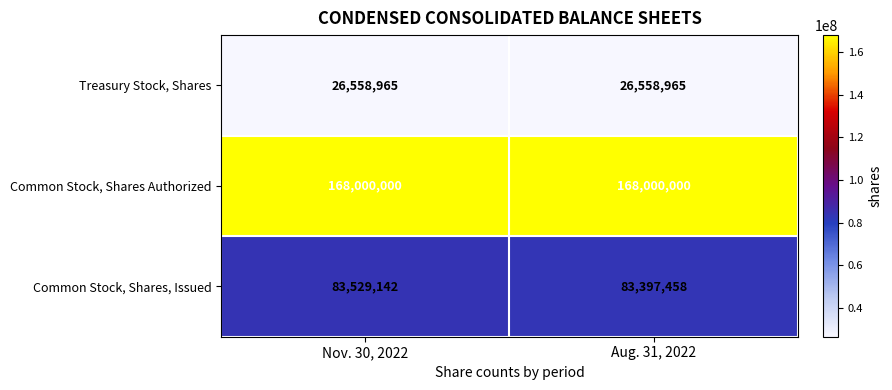

The value of Treasury Stock, Shares at Aug. 31, 2022 is 26558965. True or false?

True